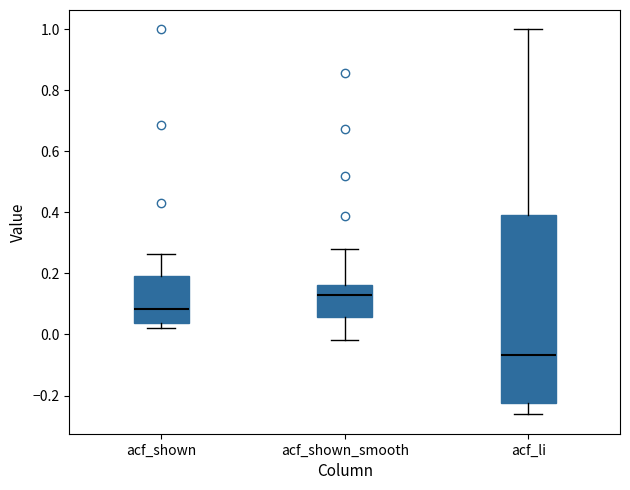

Which box has the lowest median line?

acf_li